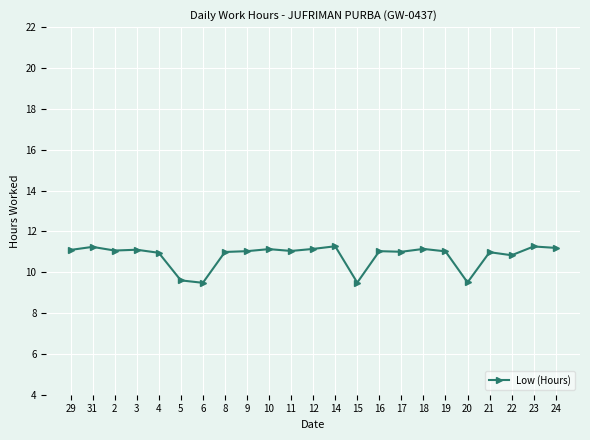

Does the chart have visible grid lines?

Yes